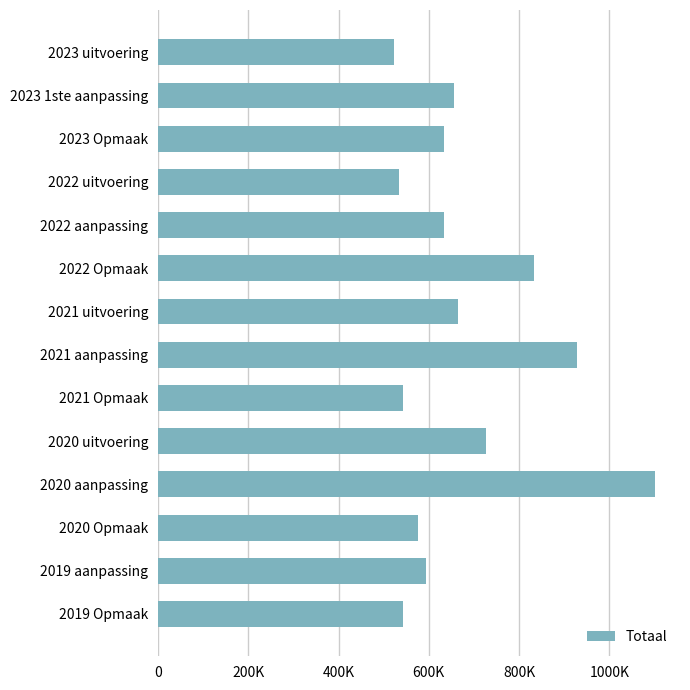

At which label is the value closest to 811590?

2022 Opmaak